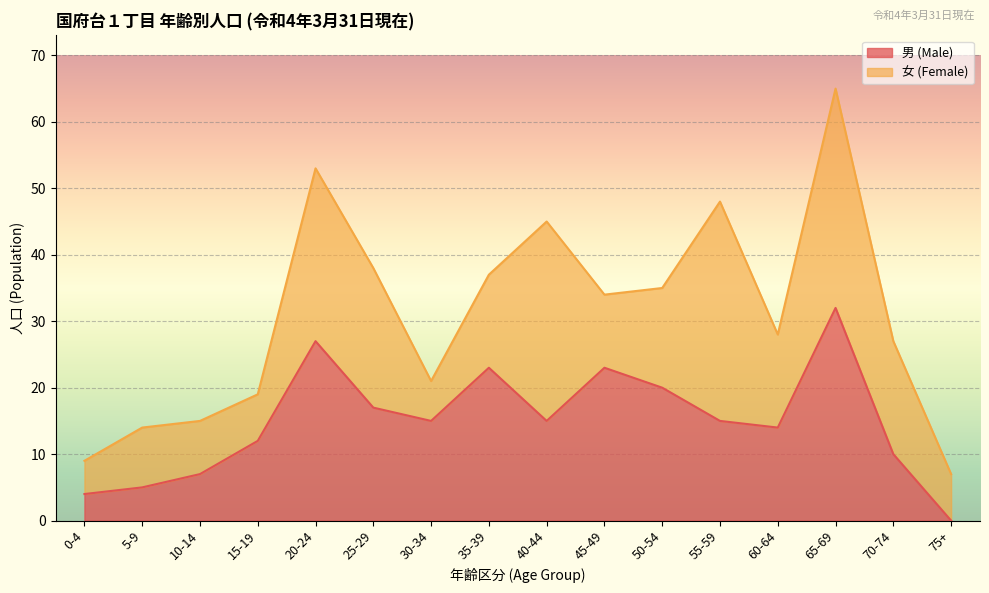

What is the average value?

15